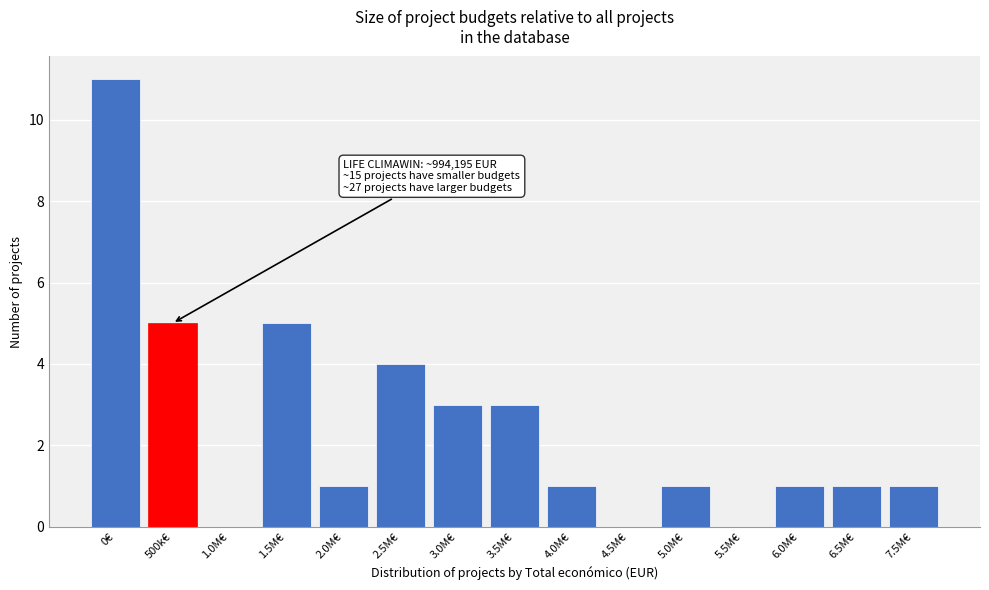

Reading left to right, what are all the values shown in this chart?

0€=11	500k€=5	1.0M€=0	1.5M€=5	2.0M€=1	2.5M€=4	3.0M€=3	3.5M€=3	4.0M€=1	4.5M€=0	5.0M€=1	5.5M€=0	6.0M€=1	6.5M€=1	7.5M€=1